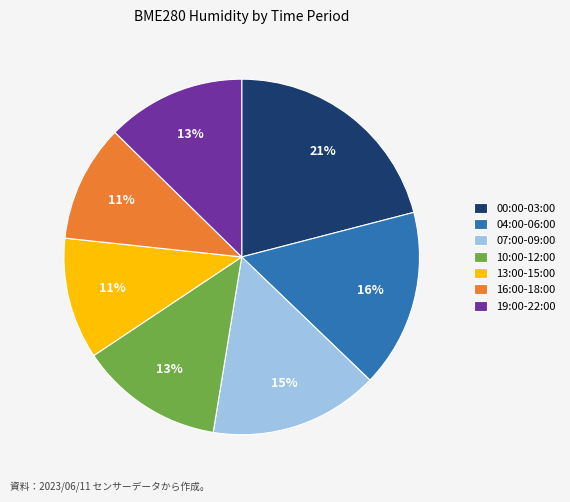

How many slices are in this pie chart?

7